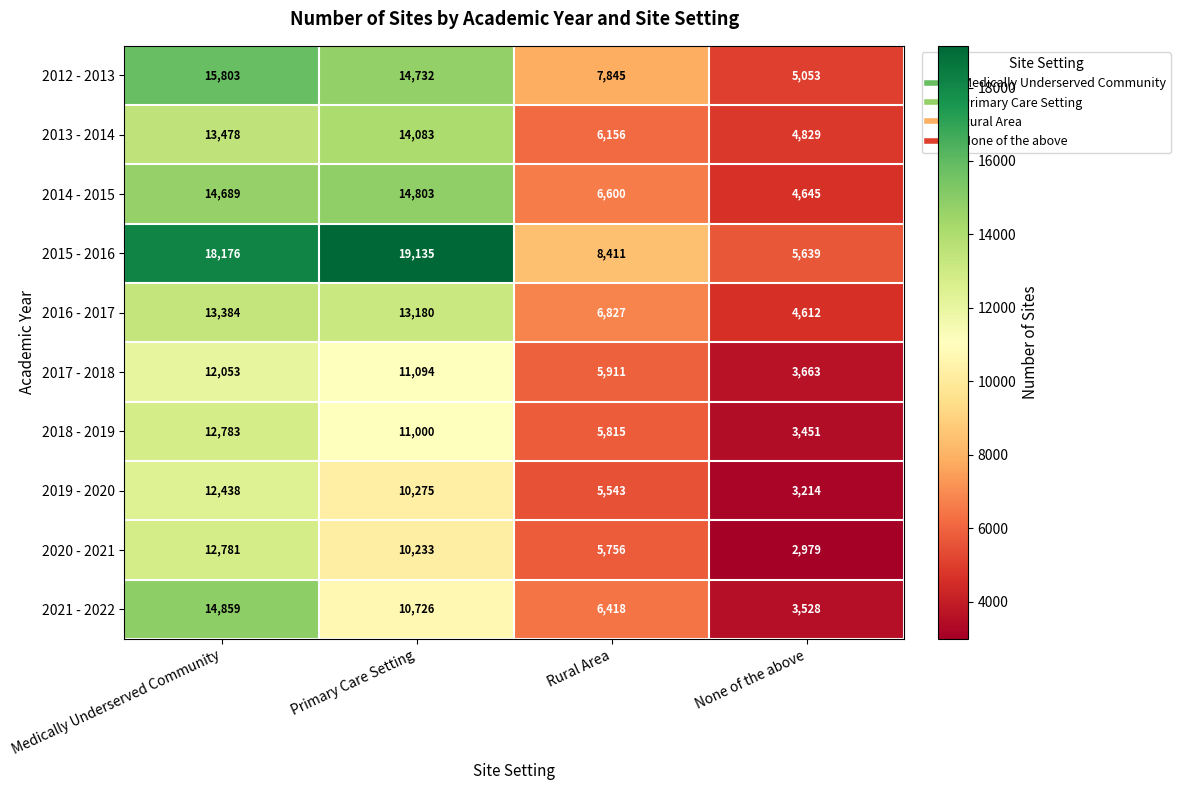

What is the average value of the 2012 - 2013 series?

10858